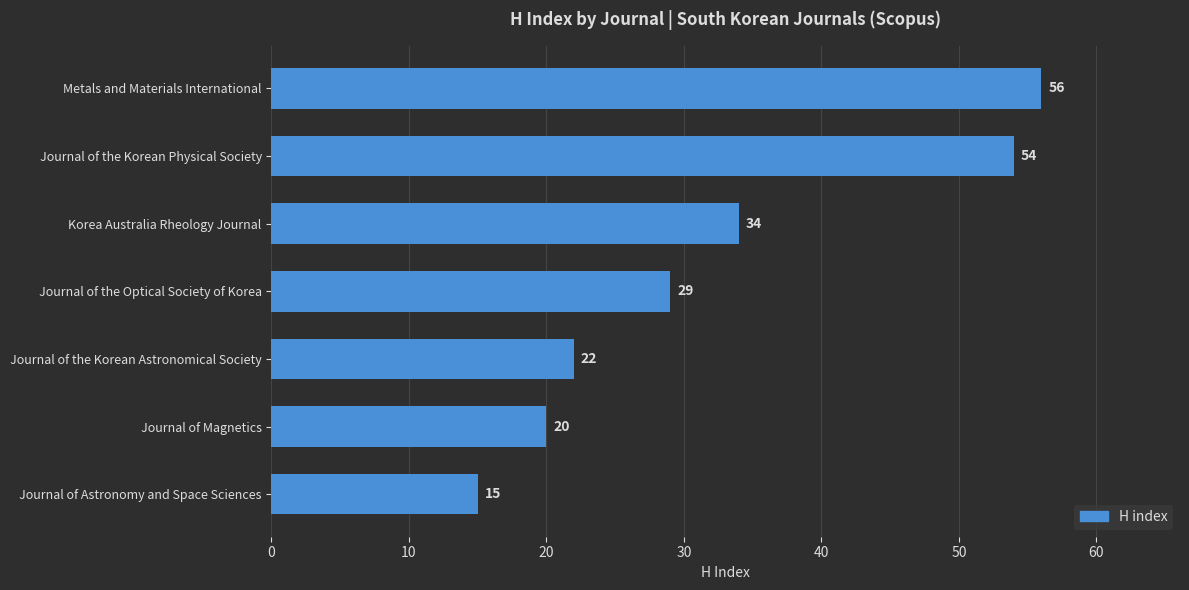

The chart shows a value of 19 at Journal of the Optical Society of Korea. True or false?

False